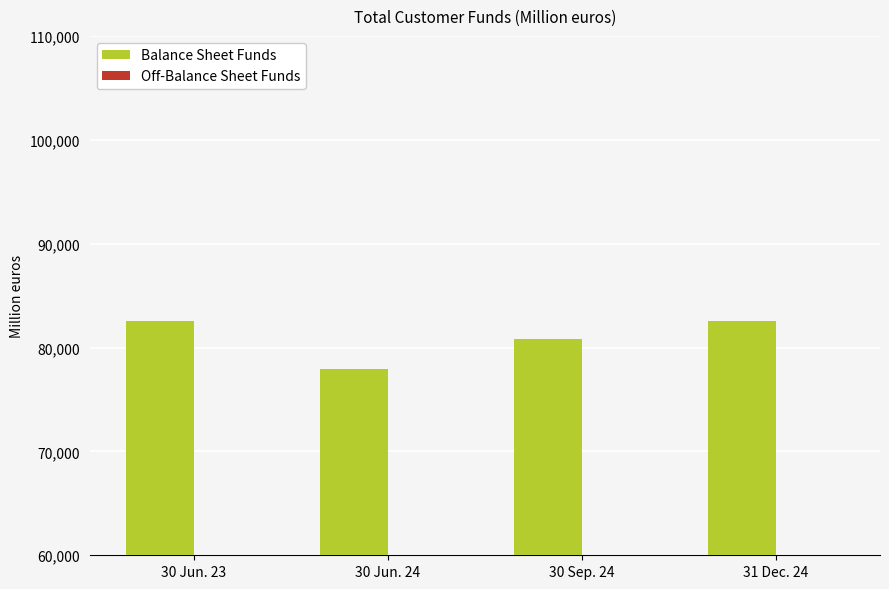

How many Balance Sheet Funds values are between 80809 and 82555?

3